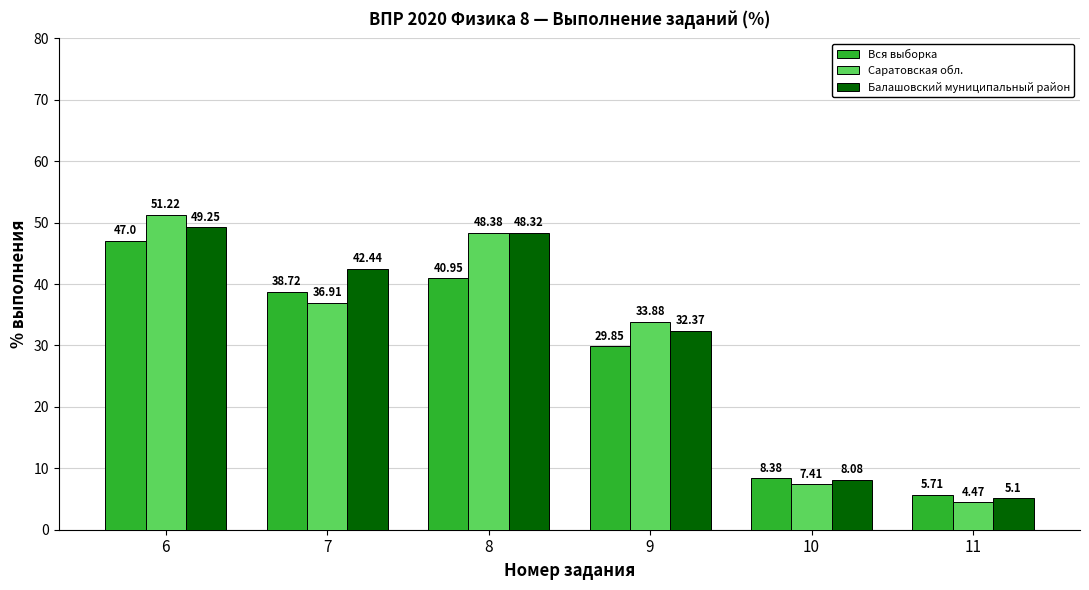

What is the spread (max minus min) of values at 11?

1.2